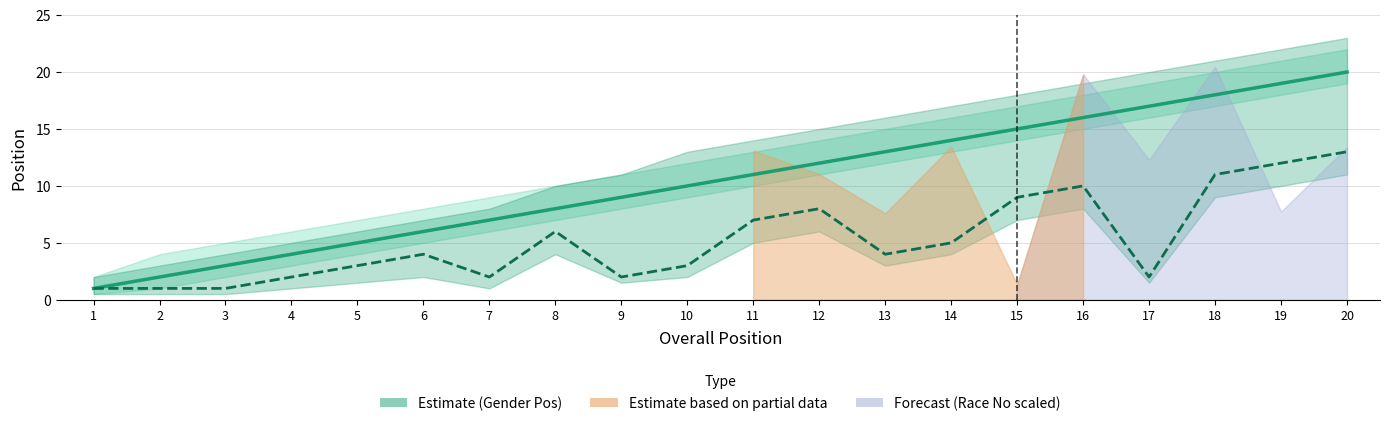

How many distinct data groups are displayed?

2